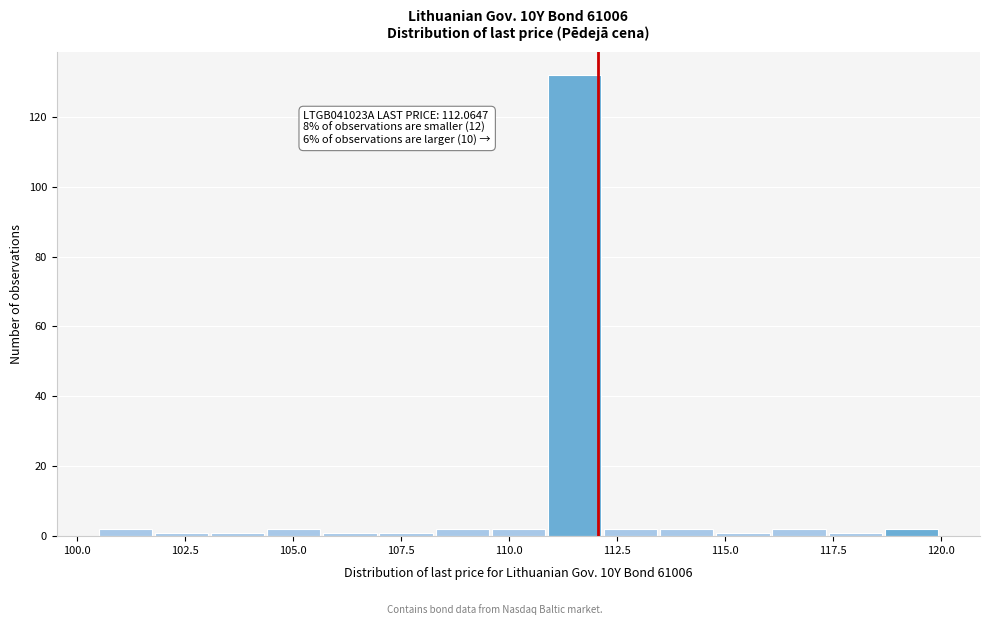

Read against the x-axis, roughly where is the centre of the tallest bar?

111.5